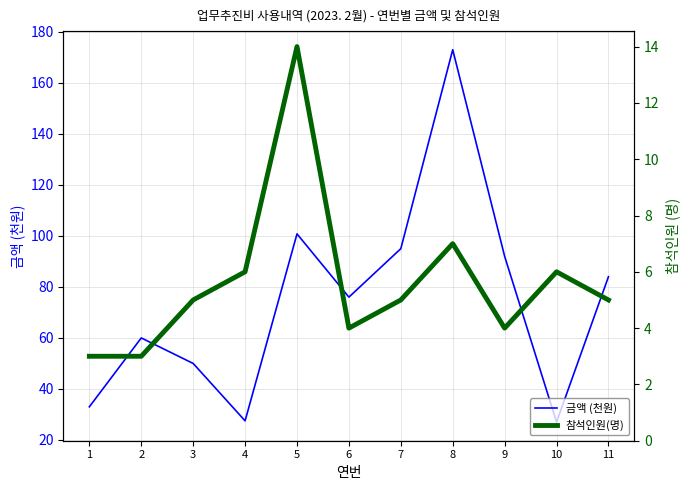

Where is the first local maximum for 참석인원(명)?

5